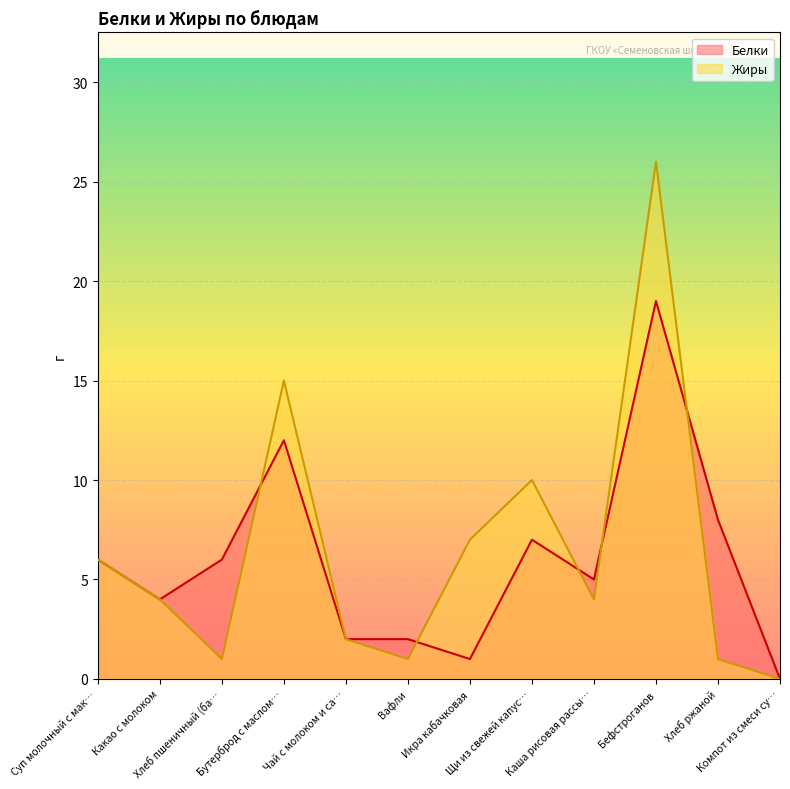

How many values in the Жиры series are below 4?

5